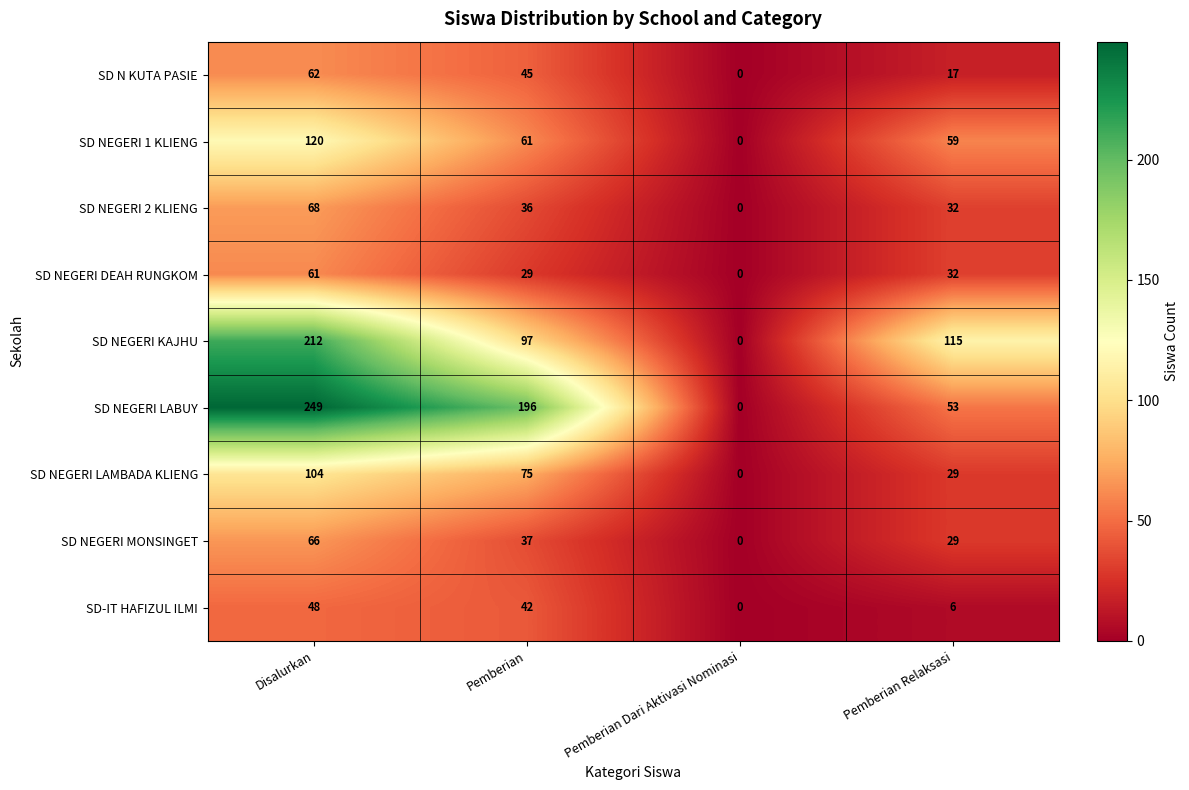

Rank the categories by SD NEGERI KAJHU value from highest to lowest.

Disalurkan, Pemberian Relaksasi, Pemberian, Pemberian Dari Aktivasi Nominasi